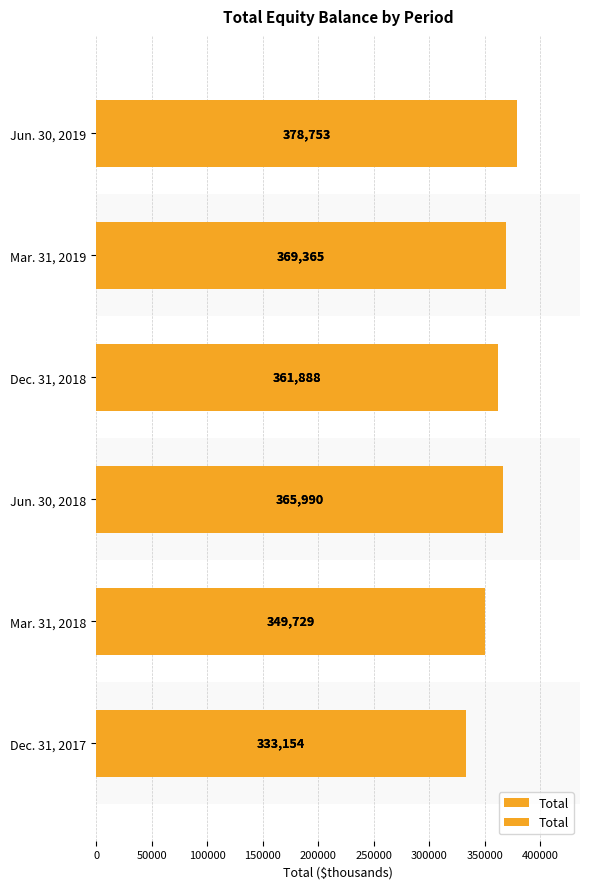

Are the bars grouped side by side (vs. stacked)?

No